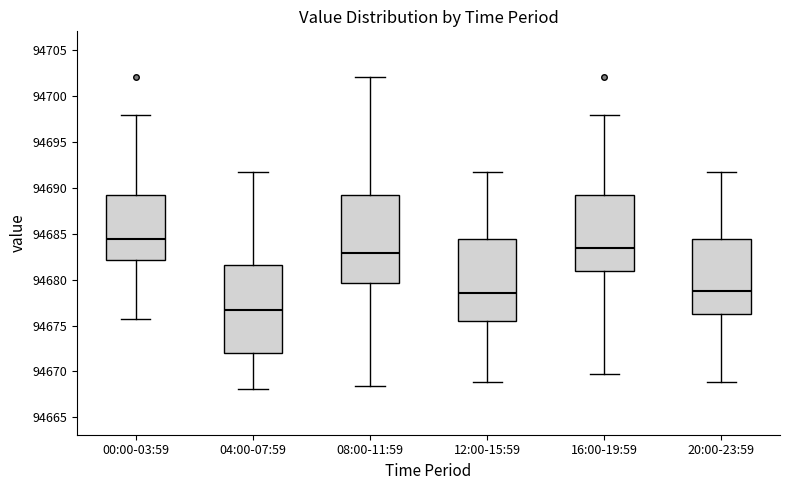

Reading left to right, read every box against the y-axis: the position of its median line, the range the box covers, and the ends of its whiskers. The values are not printed on the chart, so give them approximately, as read against the axis.

00:00-03:59: median 94684.5, box 94682.0 to 94689.5, whiskers 94675.5 to 94698.0
04:00-07:59: median 94676.5, box 94672.0 to 94681.5, whiskers 94668.0 to 94692.0
08:00-11:59: median 94683.0, box 94679.5 to 94689.5, whiskers 94668.5 to 94702.0
12:00-15:59: median 94678.5, box 94675.5 to 94684.5, whiskers 94669.0 to 94692.0
16:00-19:59: median 94683.5, box 94681.0 to 94689.5, whiskers 94669.5 to 94698.0
20:00-23:59: median 94679.0, box 94676.0 to 94684.5, whiskers 94669.0 to 94692.0